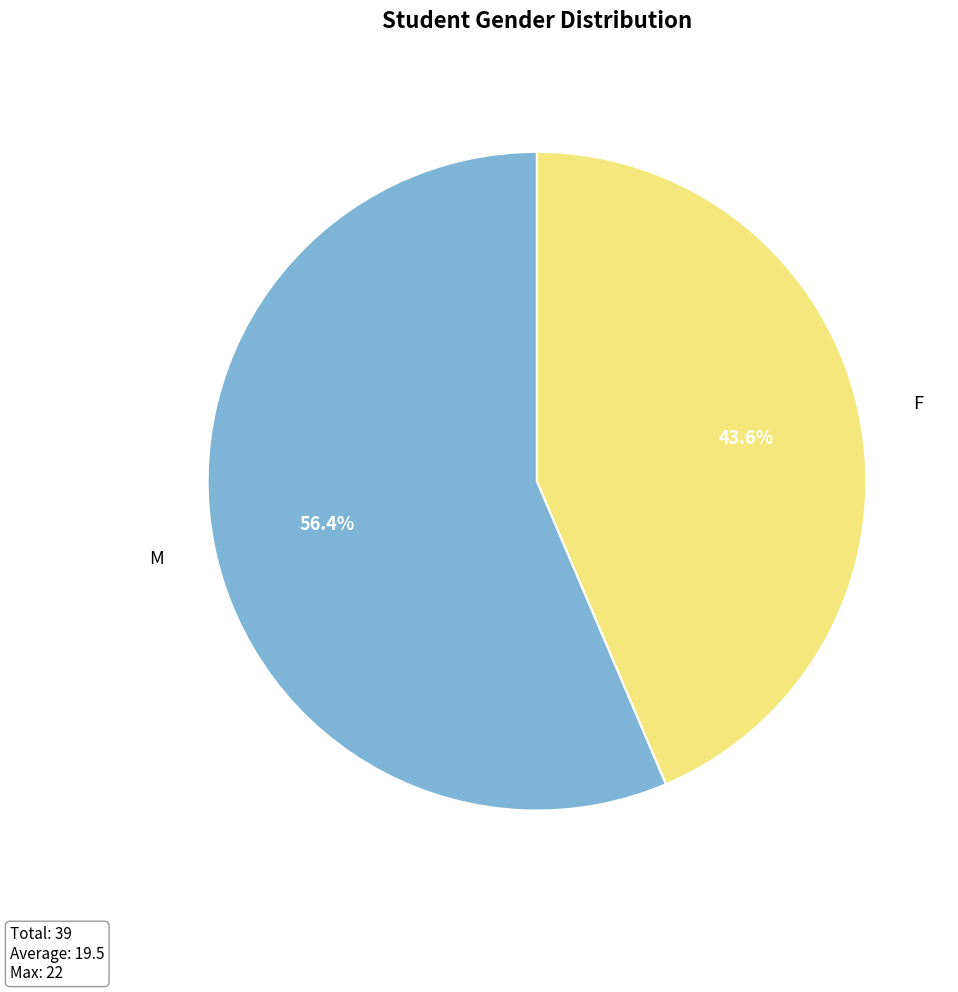

How many segments does this pie chart have?

2